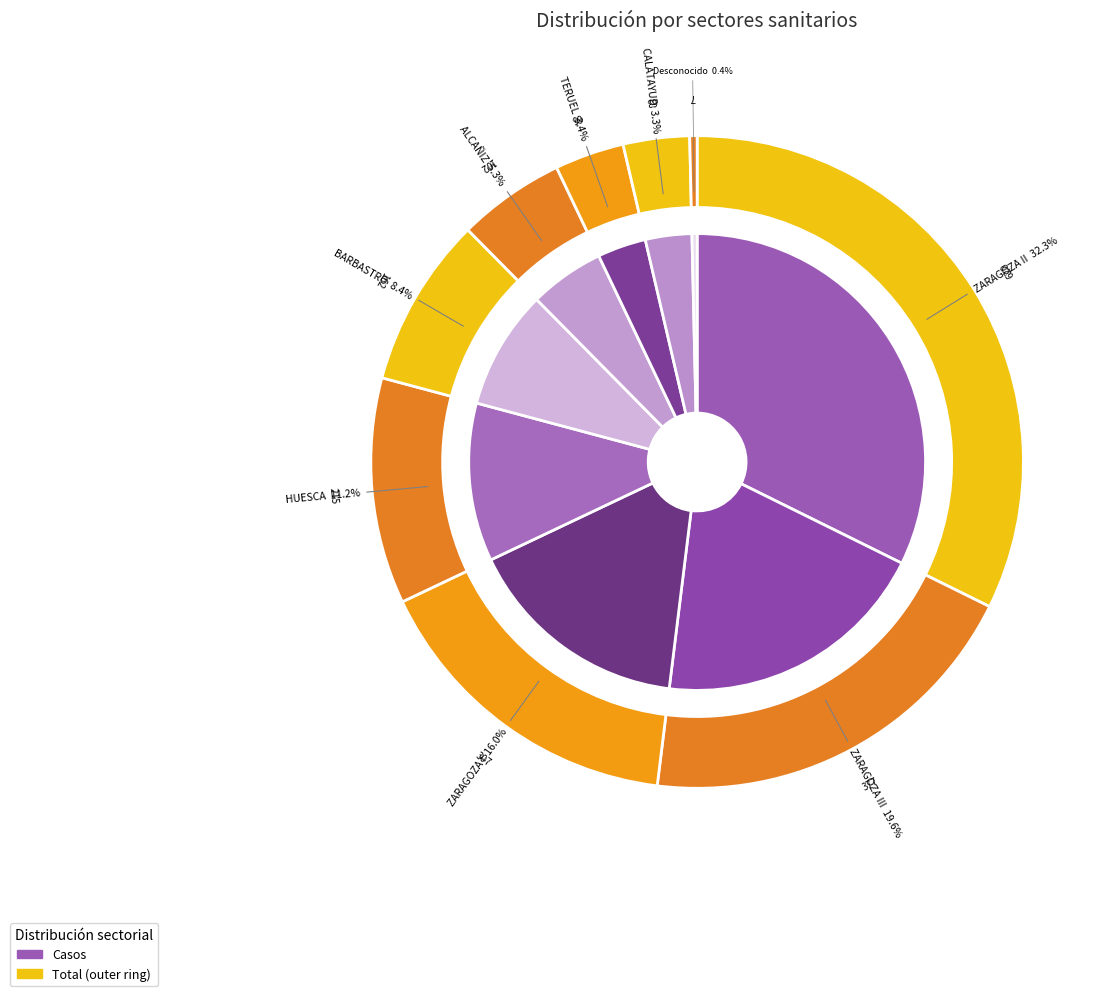

Count the number of slices in the pie.

9